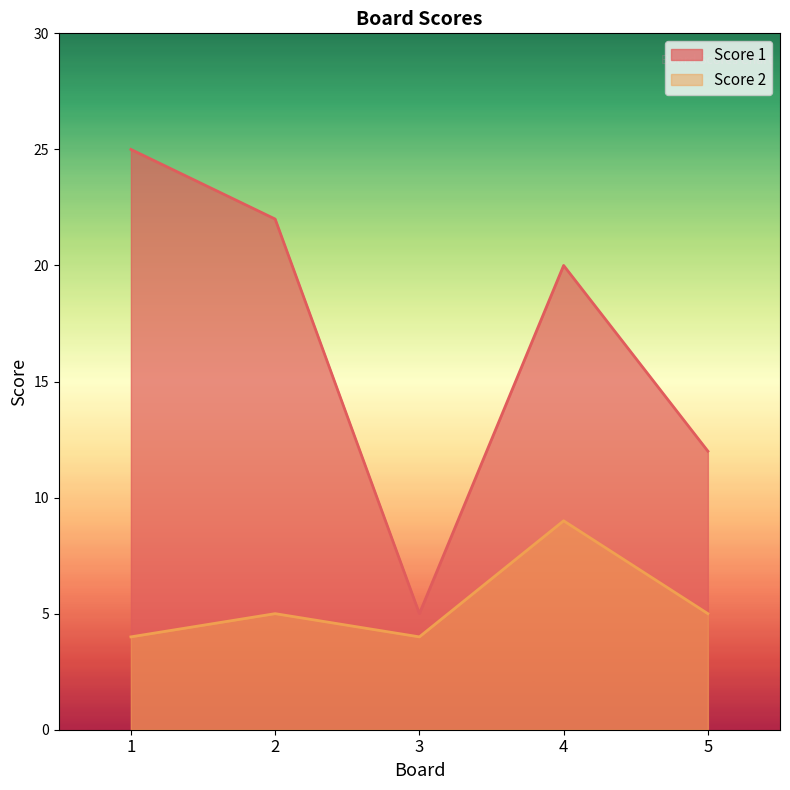

What is the spread (max minus min) of values at 4?

11